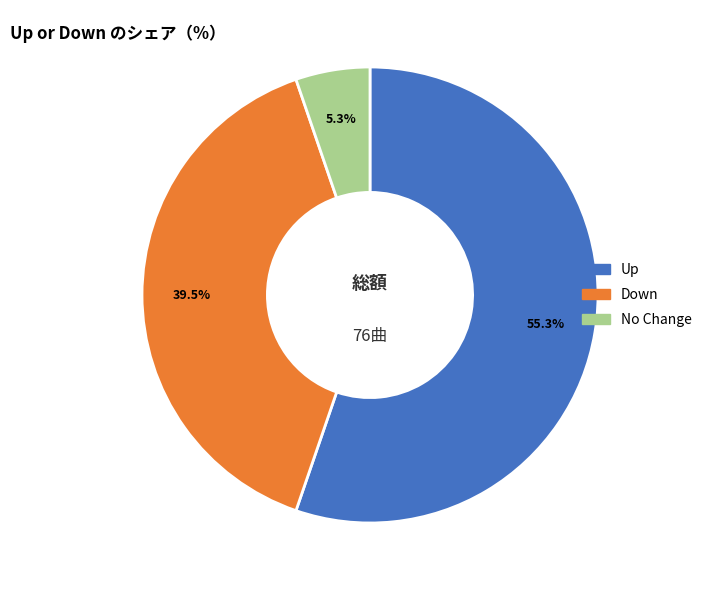

Is there a majority slice in this chart?

Yes